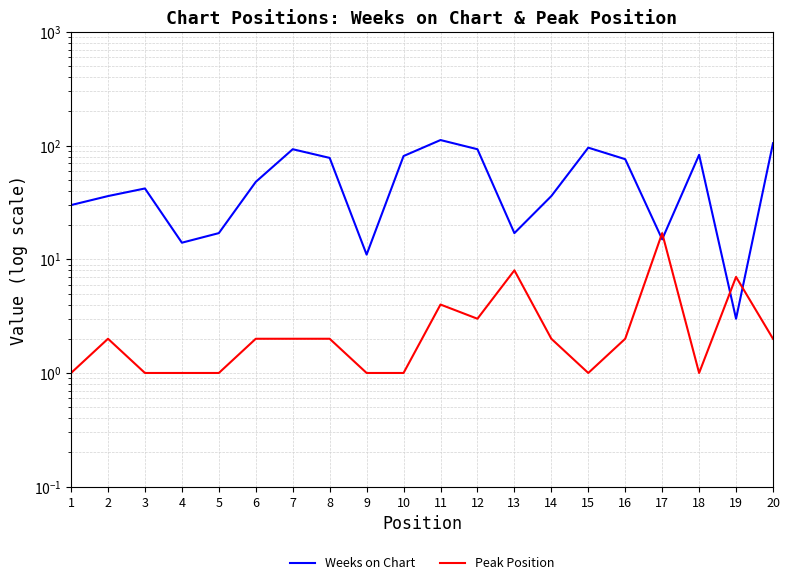

Is the value of Weeks on Chart at 20 greater than the value of Peak Position at 20?

Yes